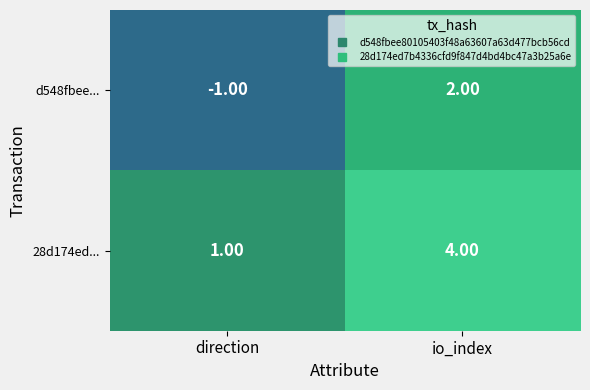

Rank the series by their average value, from lowest to highest.

d548fbee..., 28d174ed...